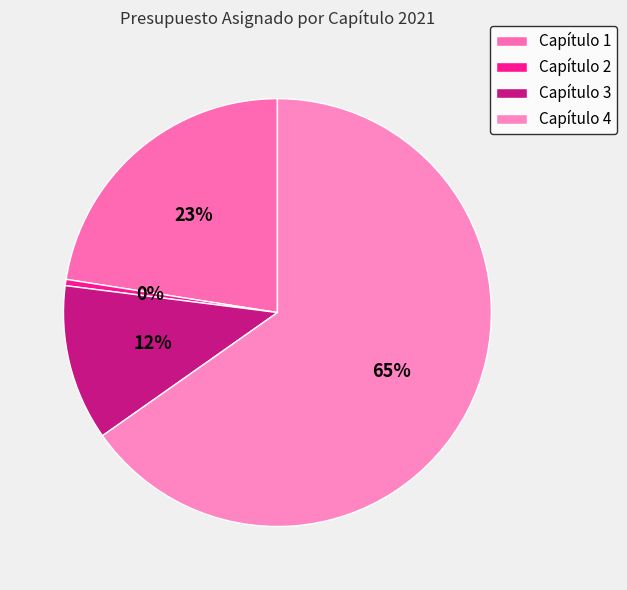

Which has a higher value, Capítulo 1 or Capítulo 4?

Capítulo 4